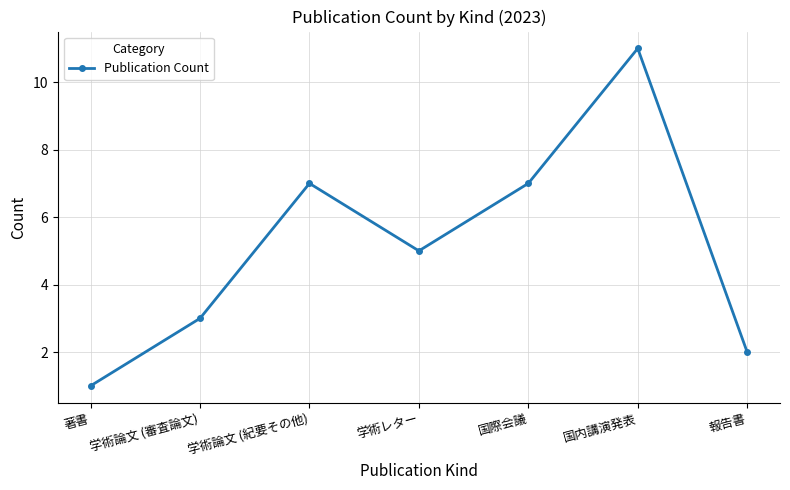

How many points are higher than both their immediate neighbors (excluding endpoints)?

2